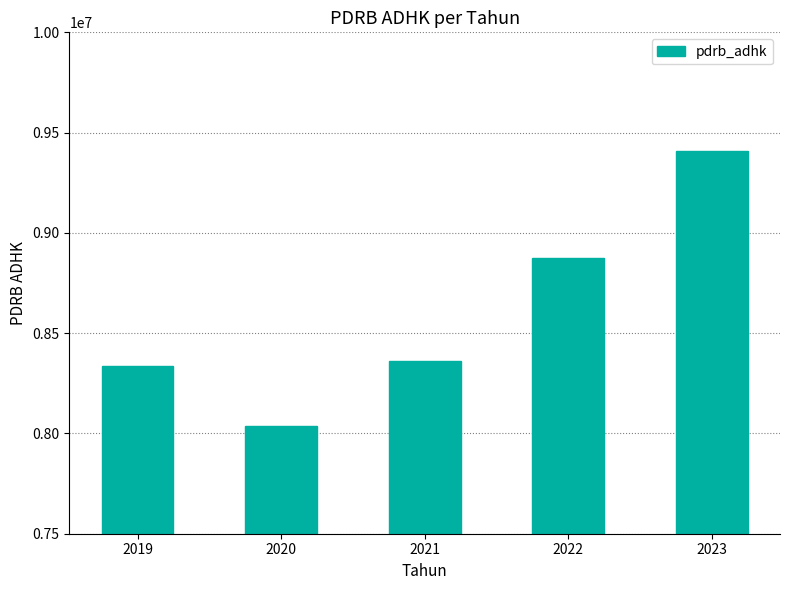

List the labels in order of value, smallest first.

2020, 2019, 2021, 2022, 2023